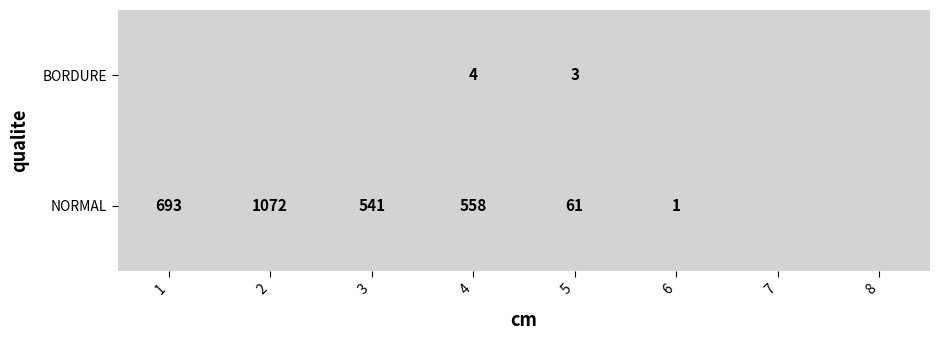

Is it true that BORDURE equals 0 at 1?

True